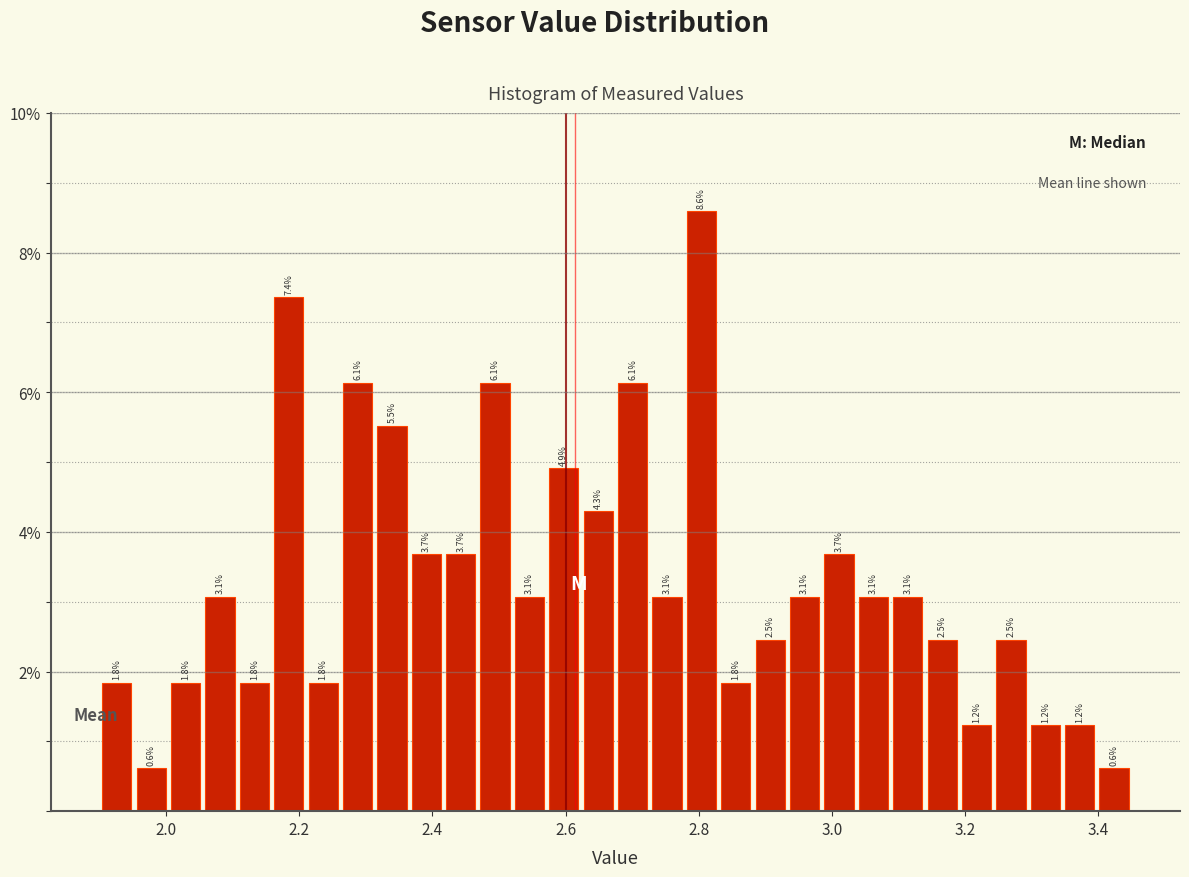

Around what value on the x-axis is the tallest bar? Give the approximate position of its centre, as read against the axis.

2.80